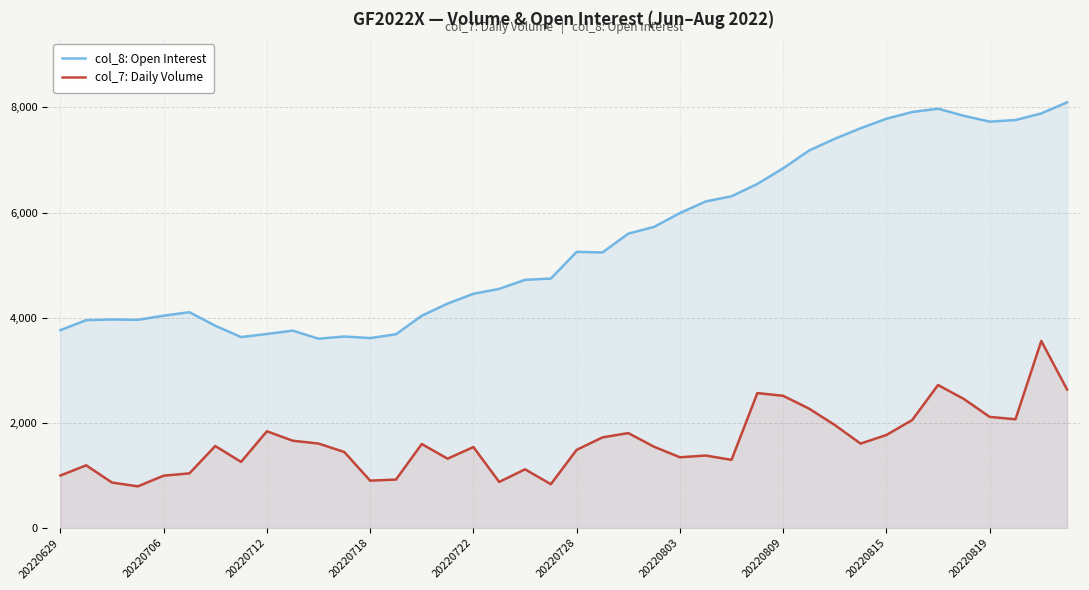

What is the sum of the col_7: Daily Volume values at 37 and 18?

3186